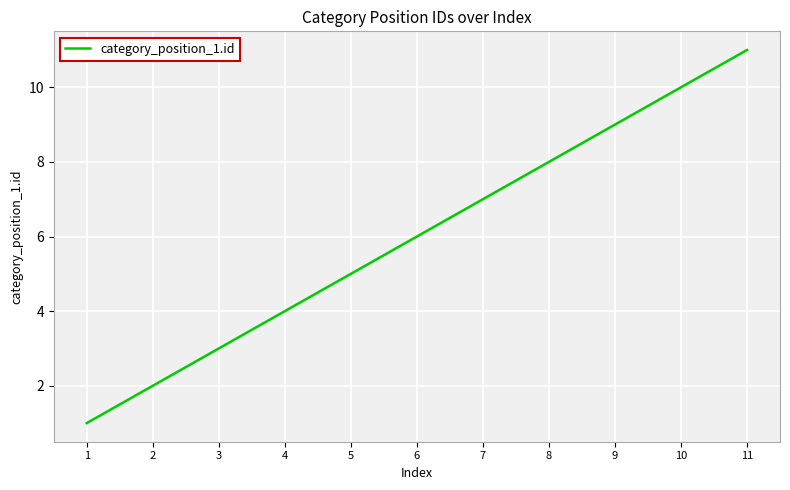

At which category does the chart reach its minimum across all series?

1